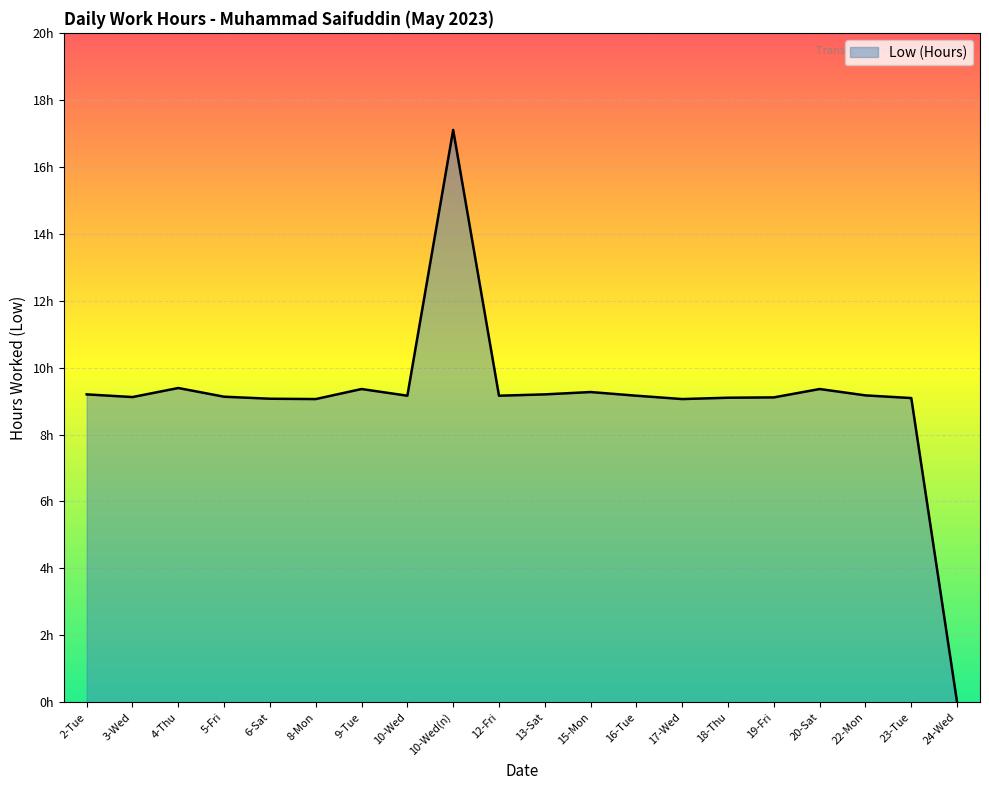

Reading right to left, list all the values displayed in this chart.

0.0	9.1	9.2	9.4	9.1	9.1	9.1	9.2	9.3	9.2	9.2	17.1	9.2	9.4	9.1	9.1	9.1	9.4	9.1	9.2